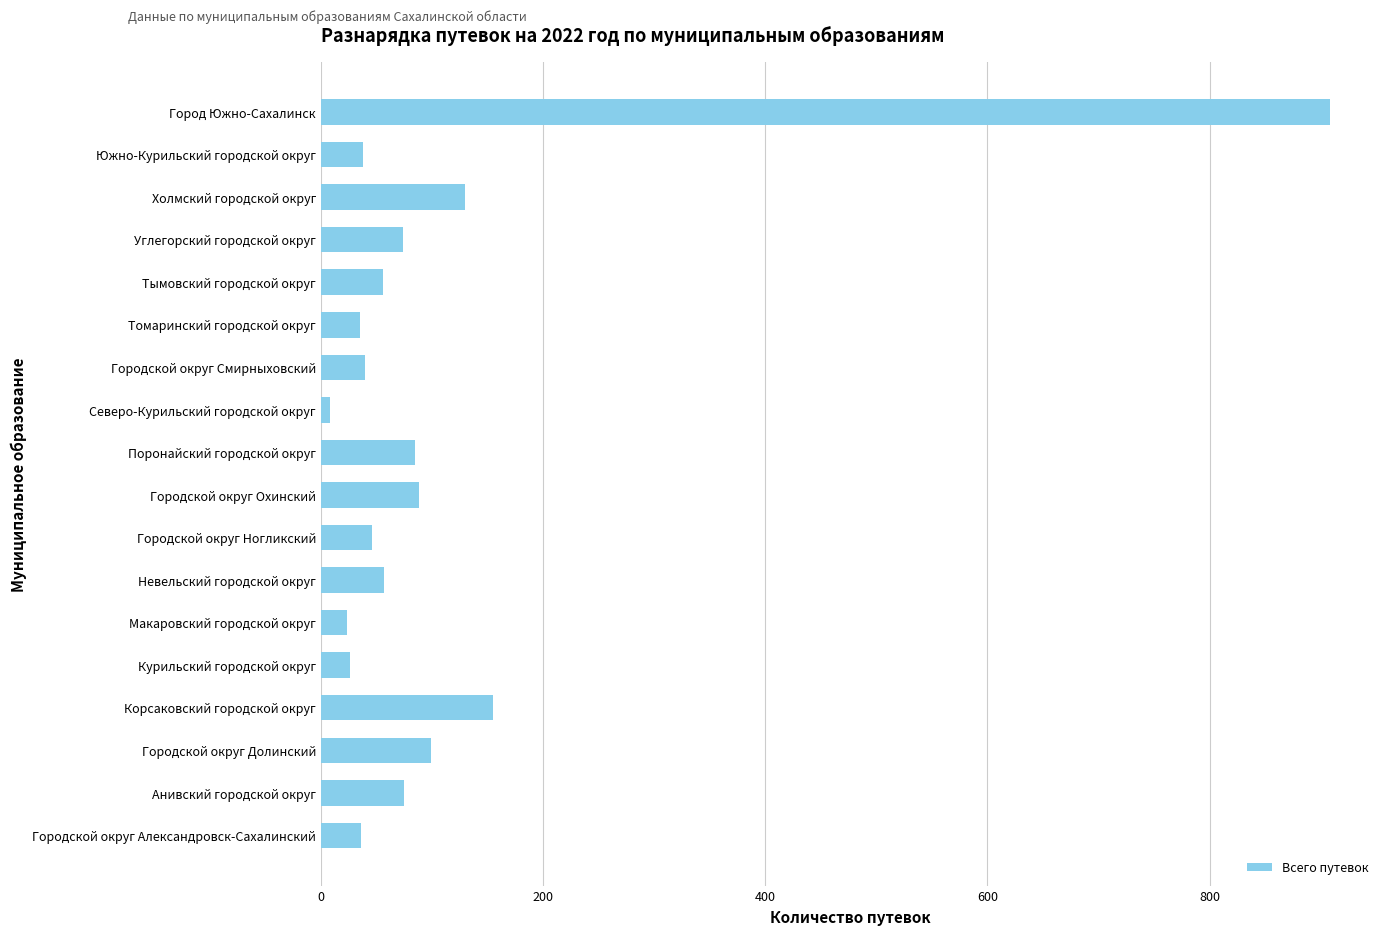

Approximately how many times larger is the value at Углегорский городской округ compared to Невельский городской округ?

1.3